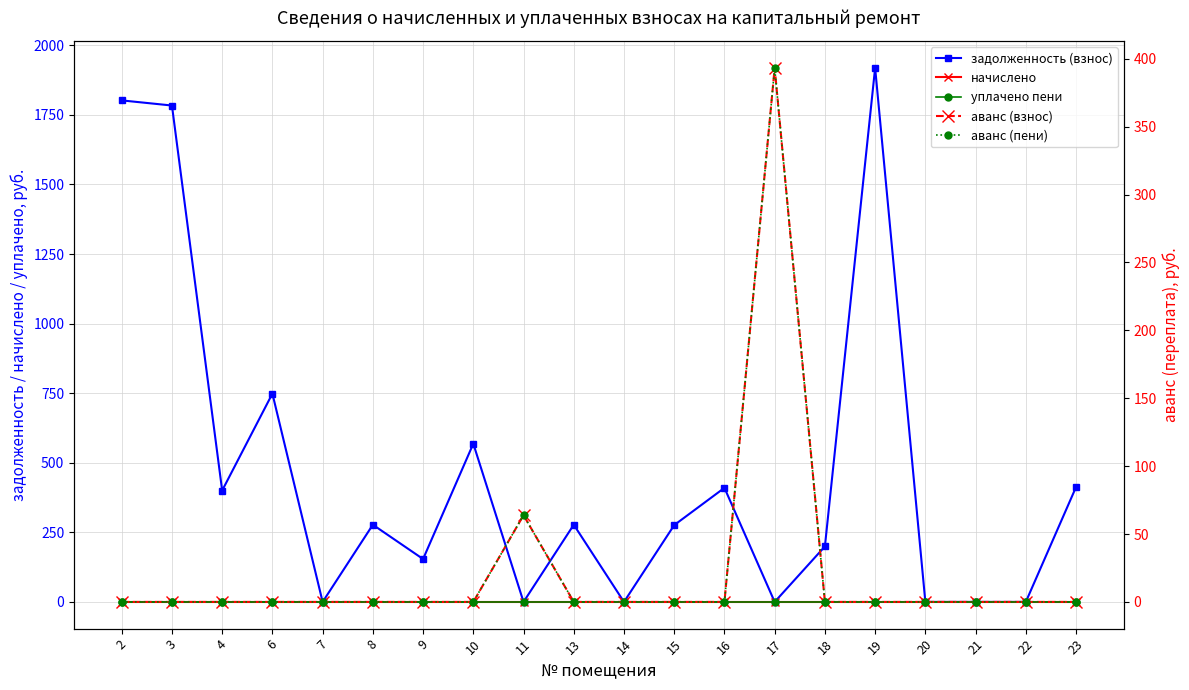

Is the value of начислено at 7 greater than the value of задолженность (взнос) at 18?

No